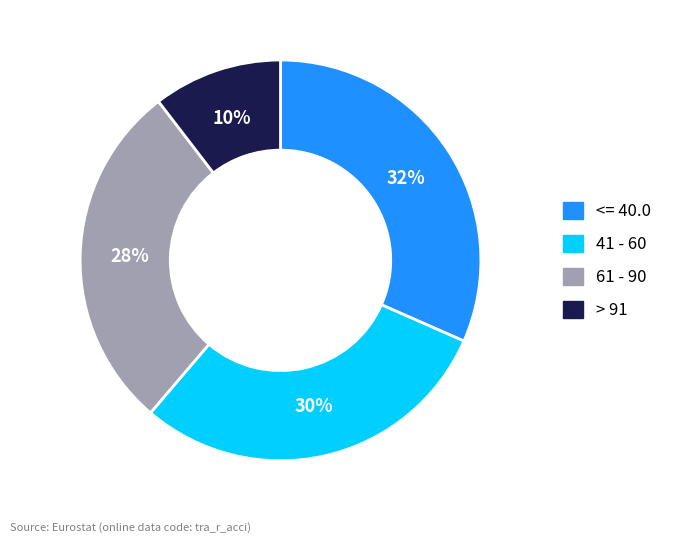

To the nearest percent, what portion does > 91 represent?

10%